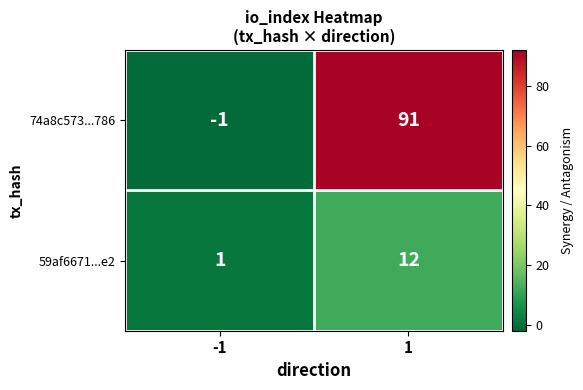

True or false: 74a8c573...786 has a value of 58 at 1.

False